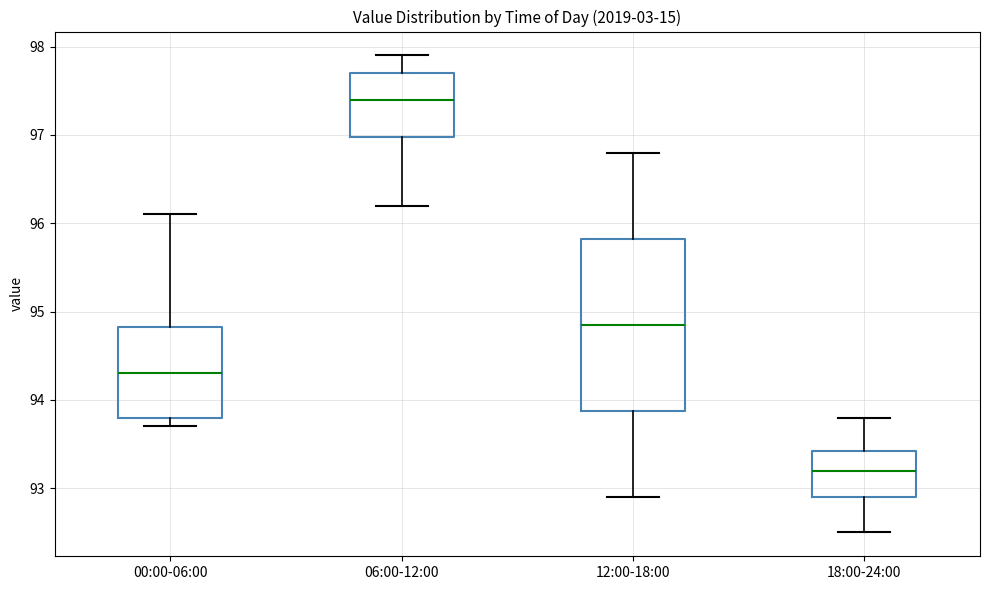

Comparing the boxes themselves (not the whiskers), which one is the tallest?

12:00-18:00